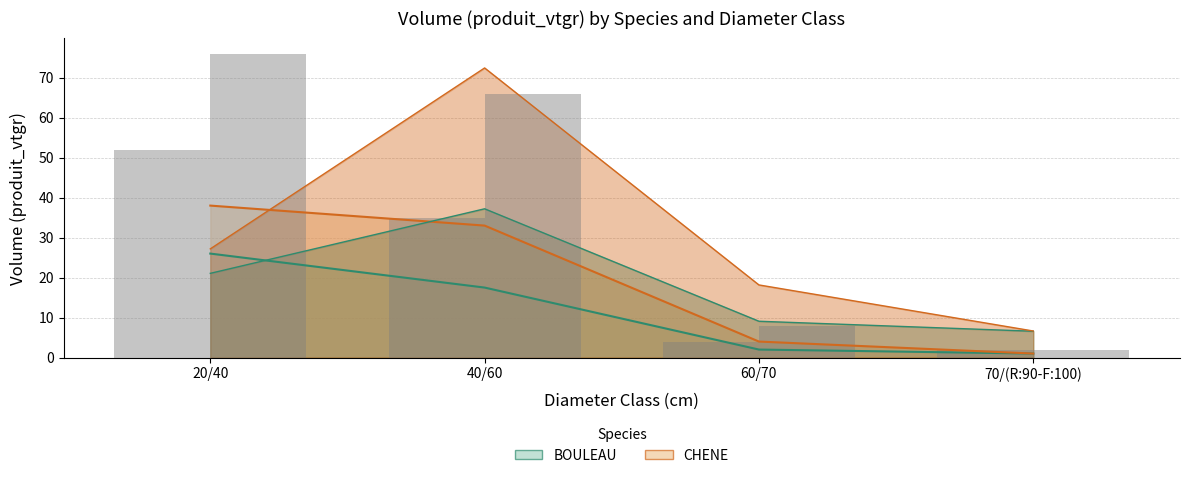

Which series changed the most between 20/40 and 40/60?

CHENE